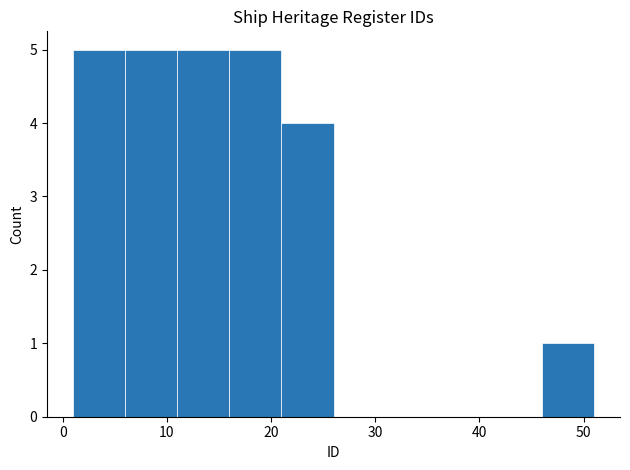

Reading left to right, transcribe this chart: for each bar, give the range it covers on the x-axis and its height. The values are not printed on the chart, so give them approximately, as read against the axis.

1 to 6: 5
6 to 11: 5
11 to 16: 5
16 to 21: 5
21 to 26: 4
26 to 31: 0
31 to 36: 0
36 to 41: 0
41 to 46: 0
46 to 51: 1